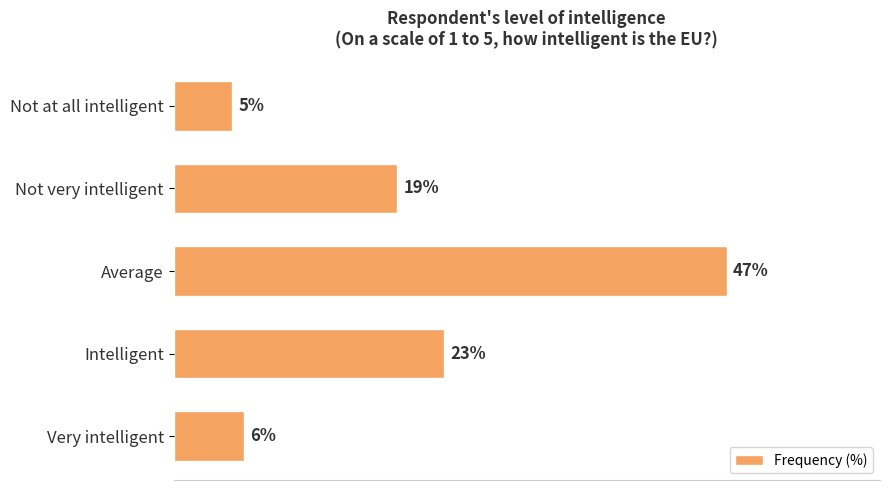

At which category does the chart reach its minimum across all series?

Not at all intelligent